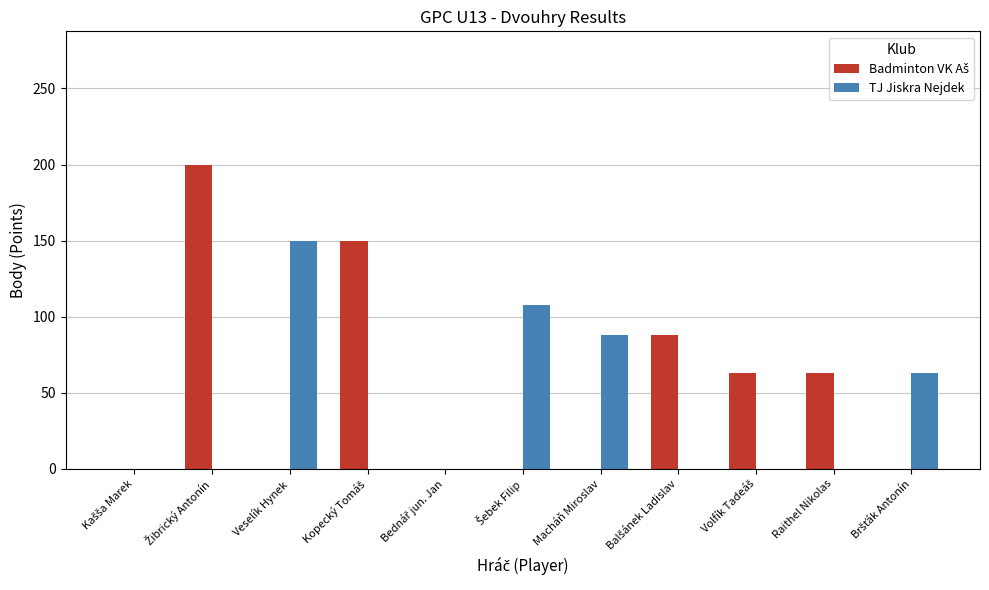

The value of TJ Jiskra Nejdek at Macháň Miroslav is 56. True or false?

False